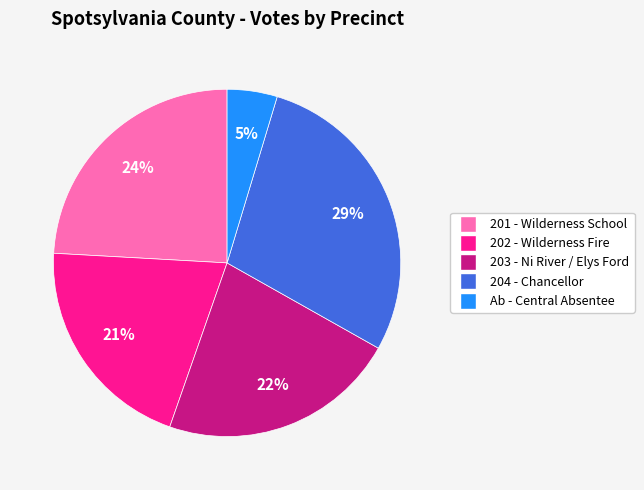

Between 203 - Ni River / Elys Ford and Ab - Central Absentee, which is larger?

203 - Ni River / Elys Ford